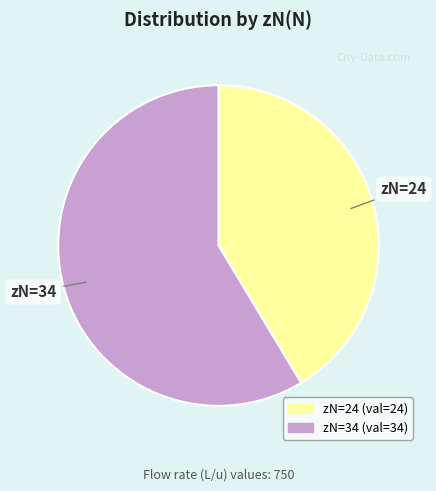

Is it true that zN=24 is 29% of the pie?

False